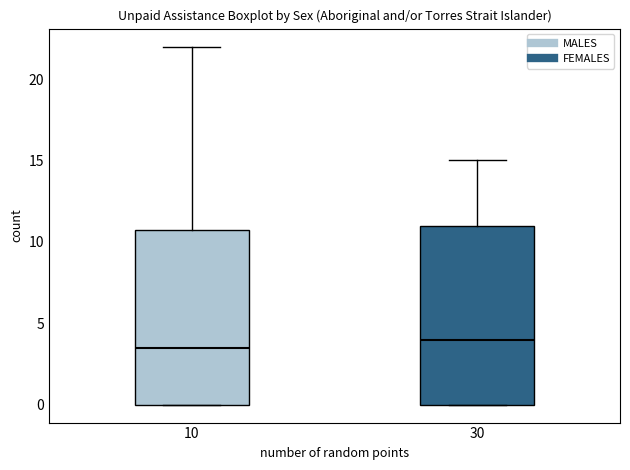

Reading left to right, transcribe this box plot: for each box, give where its median line is, the range the box spans, and where its two whiskers end, as read against the y-axis. The values are not printed on the chart, so give them approximately, as read against the axis.

10: median 3.5, box 0.0 to 11.0, whiskers 0.0 to 22.0
30: median 4.0, box 0.0 to 11.0, whiskers 0.0 to 15.0